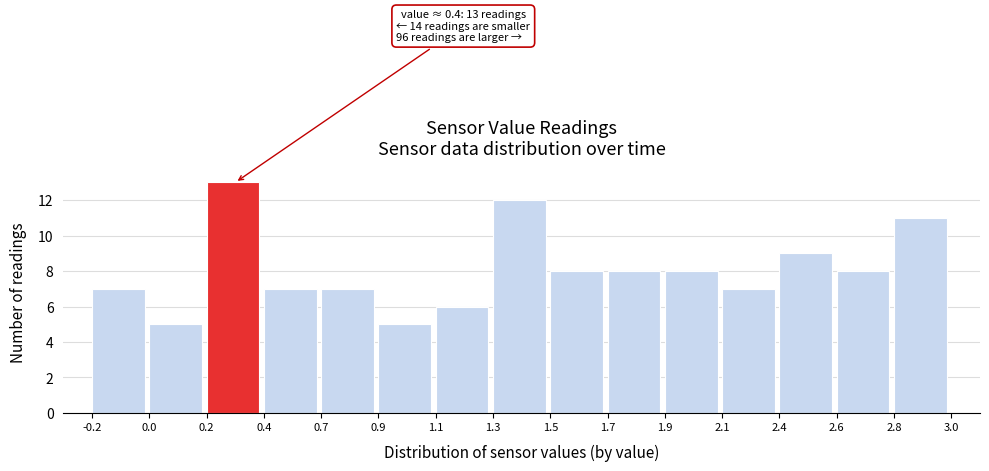

Reading right to left, list all the values displayed in this chart.

11	8	9	7	8	8	8	12	6	5	7	7	13	5	7